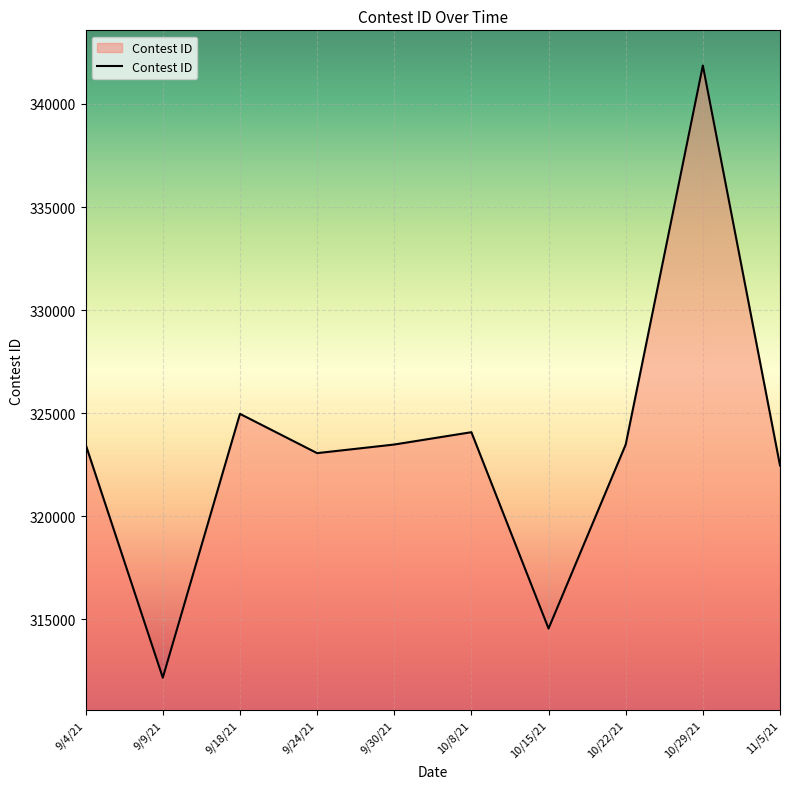

What is the sum of the values at 10/15/21 and 9/4/21?

638020